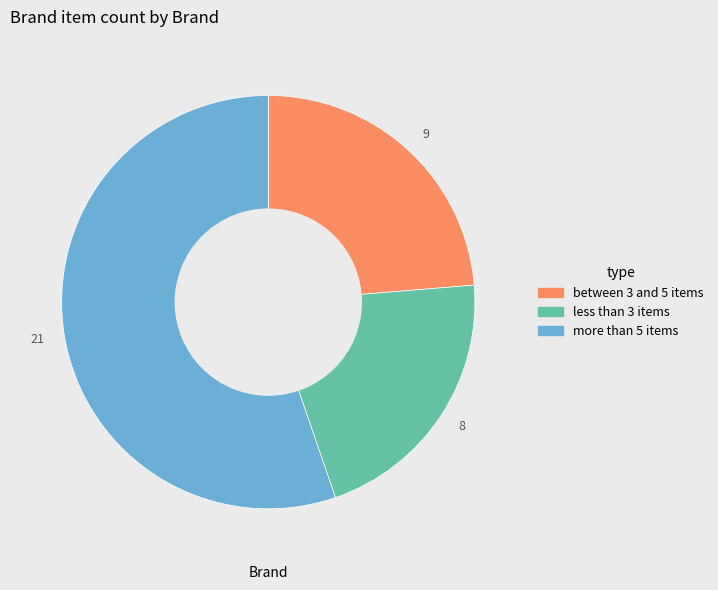

Is 21 the majority of the pie?

Yes